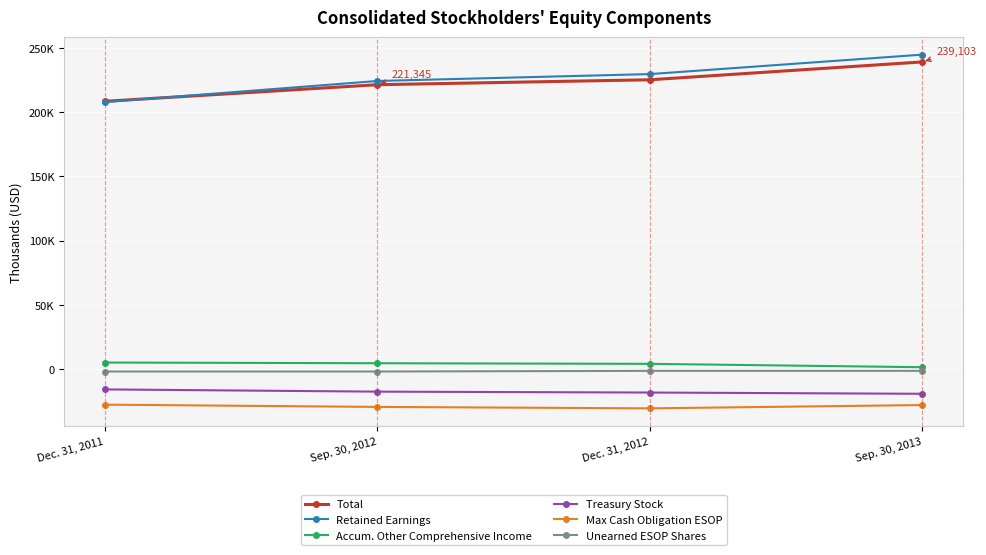

Reading left to right, what are all the values shown in this chart?

Total: Dec. 31, 2011=208429	Sep. 30, 2012=221345	Dec. 31, 2012=225196	Sep. 30, 2013=239103
Retained Earnings: Dec. 31, 2011=207790	Sep. 30, 2012=224264	Dec. 31, 2012=229625	Sep. 30, 2013=244787
Accum. Other Comprehensive Income: Dec. 31, 2011=4974	Sep. 30, 2012=4429	Dec. 31, 2012=3955	Sep. 30, 2013=1329
Treasury Stock: Dec. 31, 2011=-15959	Sep. 30, 2012=-17698	Dec. 31, 2012=-18397	Sep. 30, 2013=-19373
Max Cash Obligation ESOP: Dec. 31, 2011=-27826	Sep. 30, 2012=-29598	Dec. 31, 2012=-30715	Sep. 30, 2013=-28140
Unearned ESOP Shares: Dec. 31, 2011=-2017	Sep. 30, 2012=-2017	Dec. 31, 2012=-1513	Sep. 30, 2013=-1513